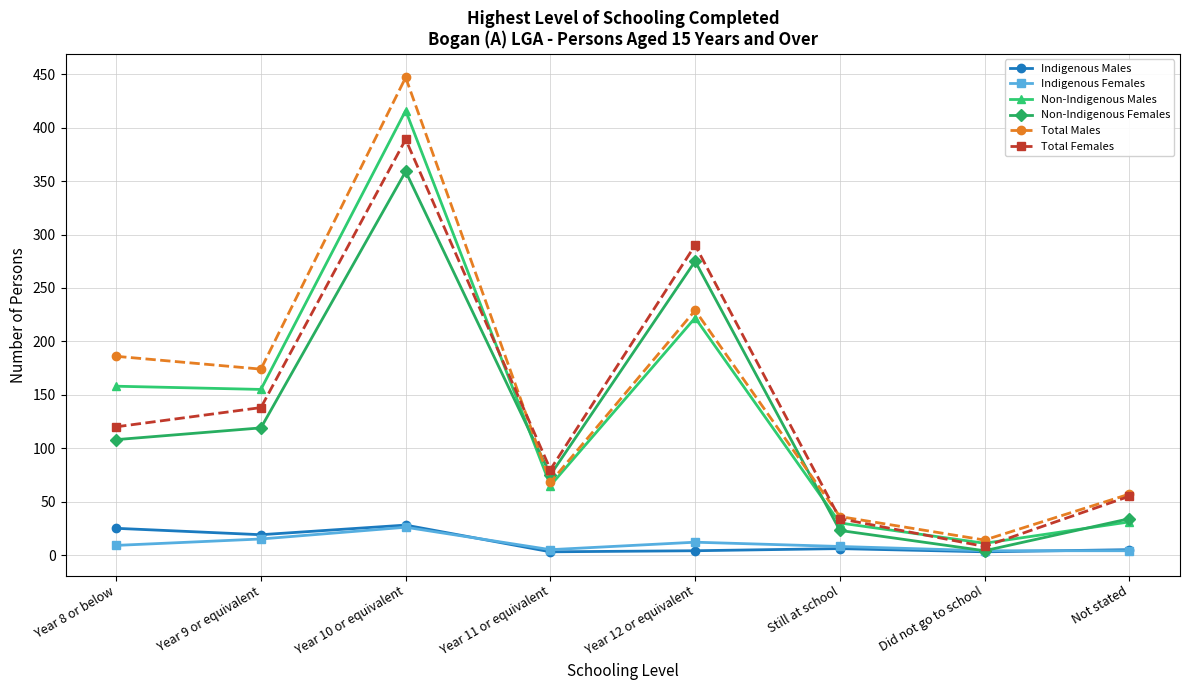

True or false: Total Females and Indigenous Females cross at least once.

False